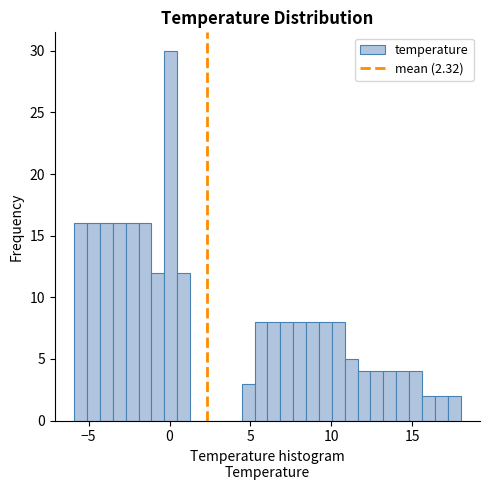

Read against the x-axis, roughly where is the centre of the tallest bar?

0.0